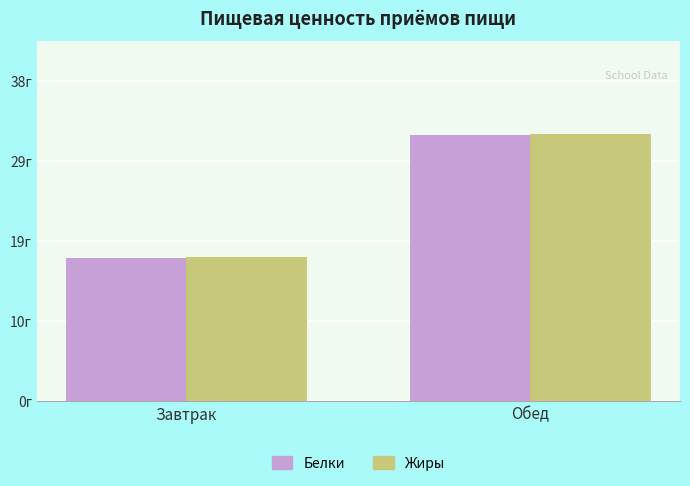

At how many categories does at least one series exceed 30?

1